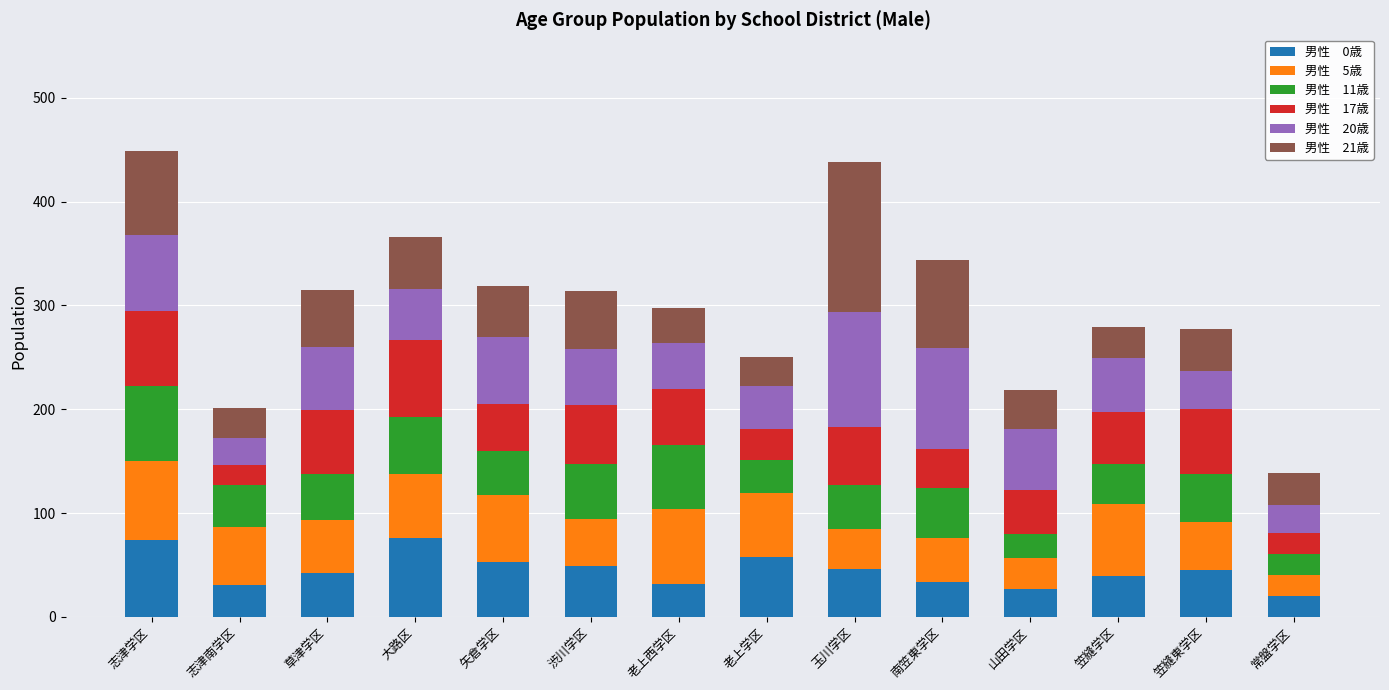

What is the total value across all series at 老上学区?

250